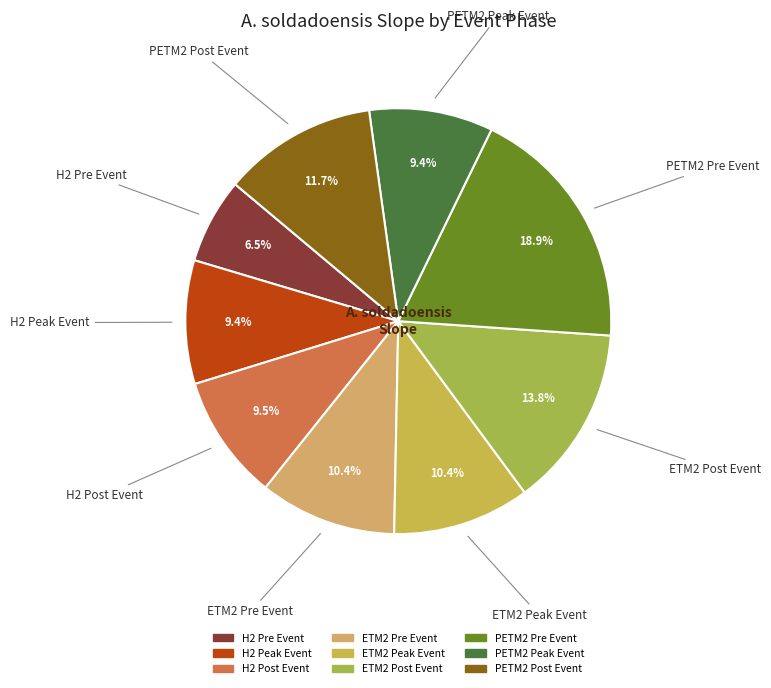

What percentage is the H2 Post Event slice, to the nearest percent?

10%